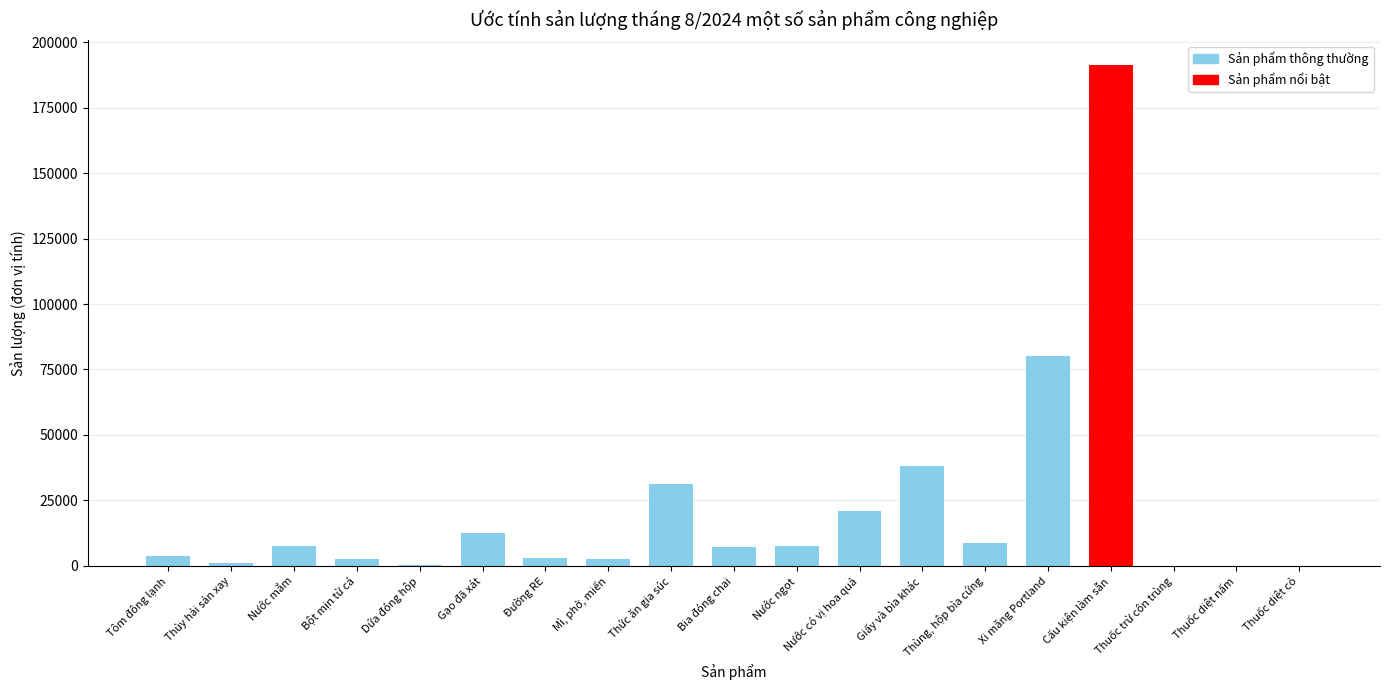

What is the maximum value shown in the chart?

191237.7